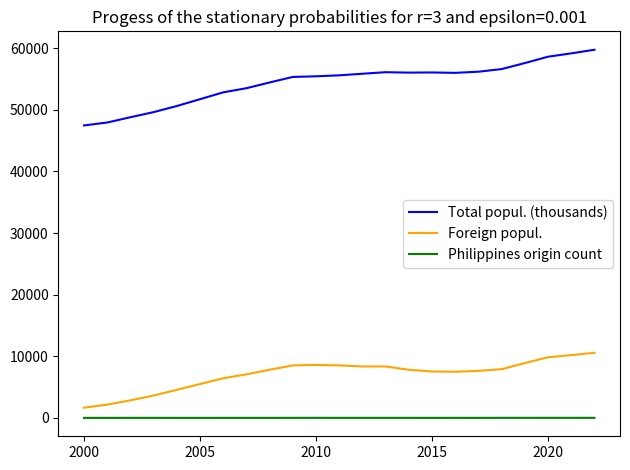

What are all the series names shown in the legend?

Total popul. (thousands), Foreign popul., Philippines origin count